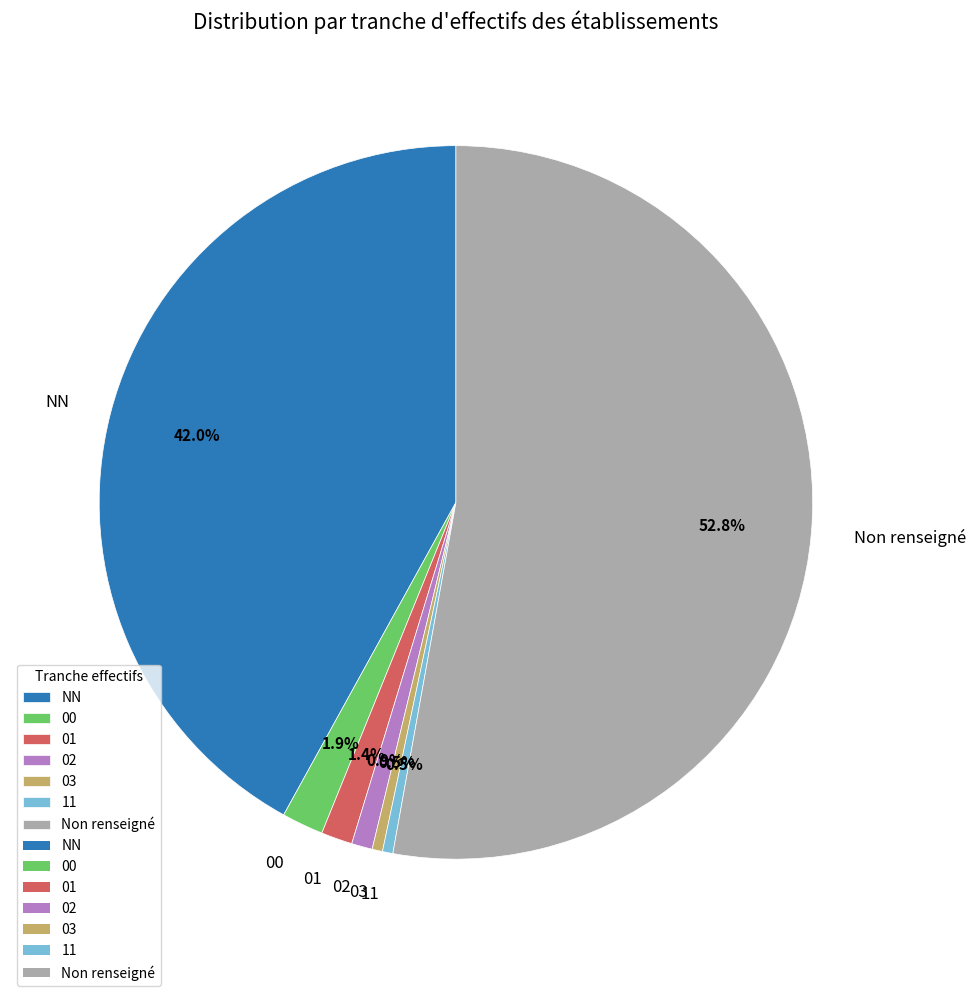

True or false: NN accounts for 42% of the total.

True